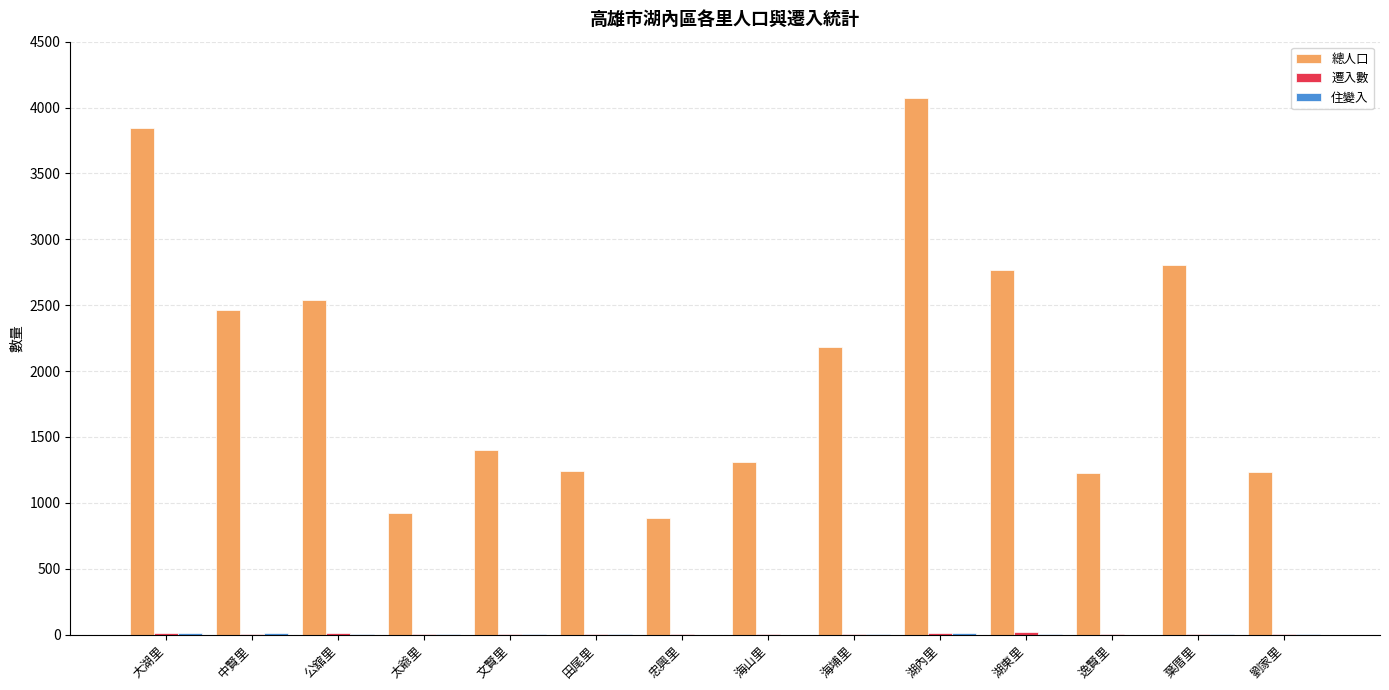

Which series has the largest total across all categories?

總人口